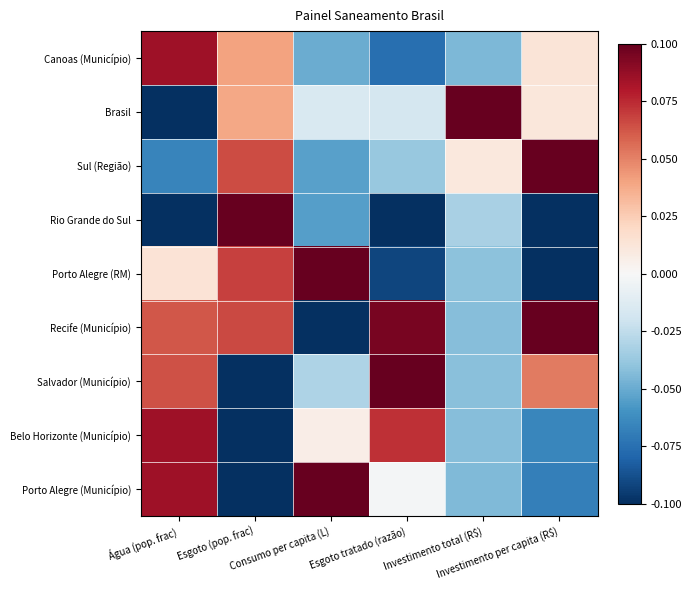

What is the minimum value shown in the chart?

-0.2